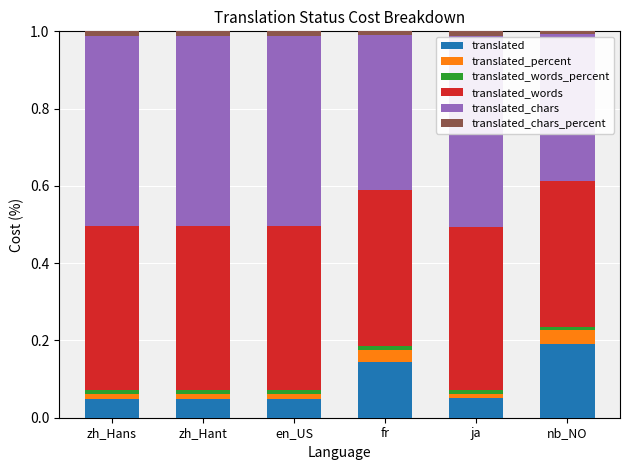

What are all the series names shown in the legend?

translated, translated_percent, translated_words_percent, translated_words, translated_chars, translated_chars_percent